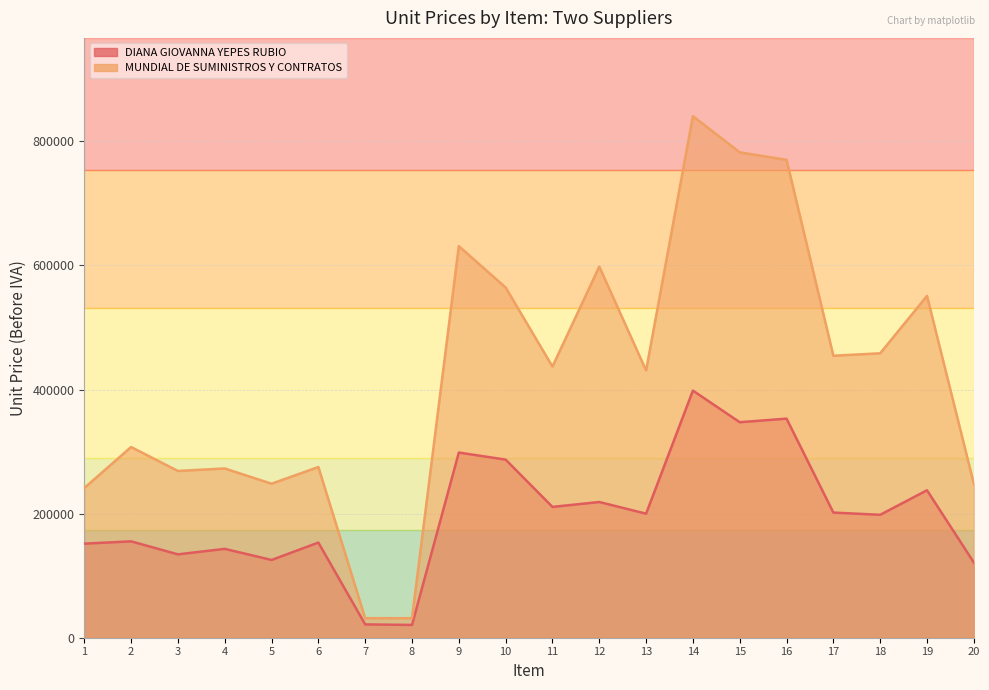

Which category has the highest value across all series?

14